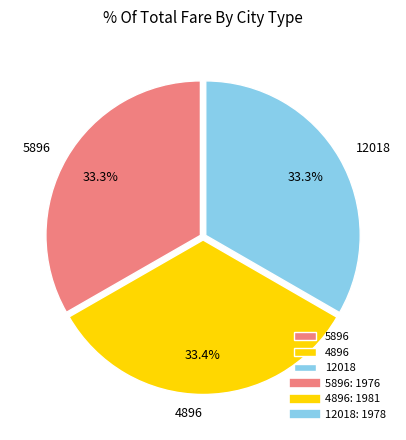

True or false: 5896 accounts for 33% of the total.

True